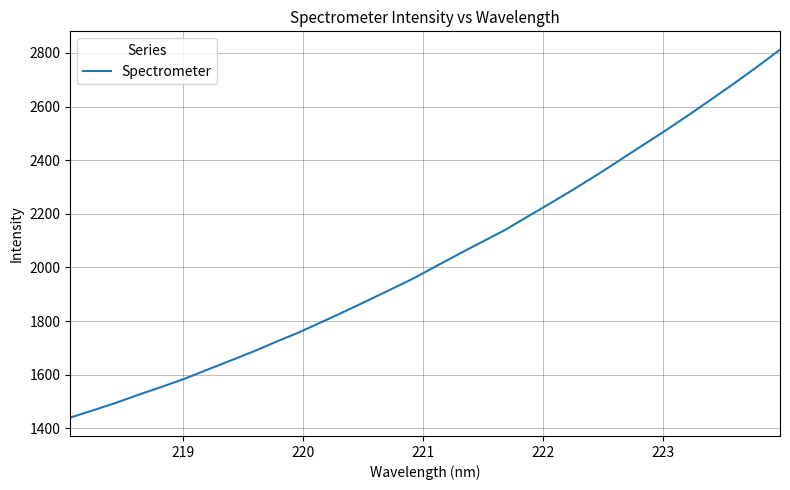

What is the difference between the maximum and minimum values?

1371.3